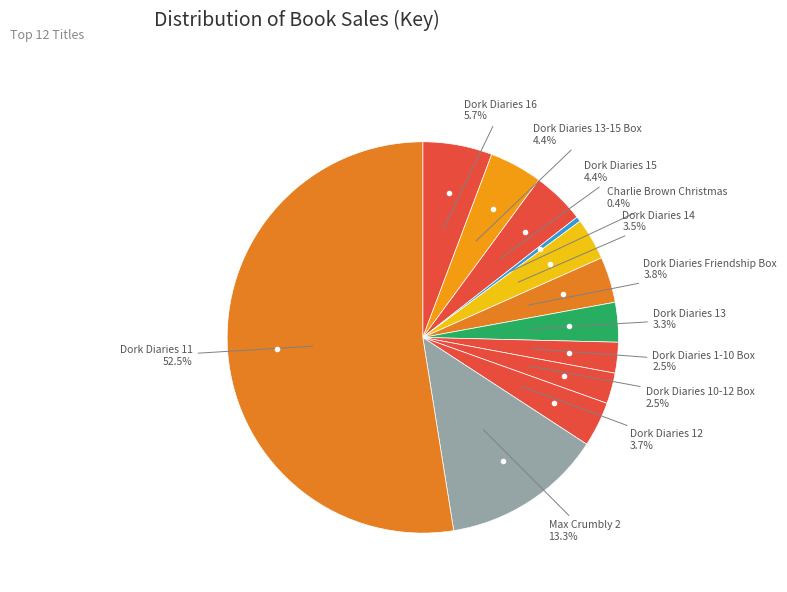

Rank the categories by value from lowest to highest.

Charlie Brown Christmas, Dork Diaries 10-12 Box, Dork Diaries 1-10 Box, Dork Diaries 13, Dork Diaries 14, Dork Diaries 12, Dork Diaries Friendship Box, Dork Diaries 15, Dork Diaries 13-15 Box, Dork Diaries 16, Max Crumbly 2, Dork Diaries 11